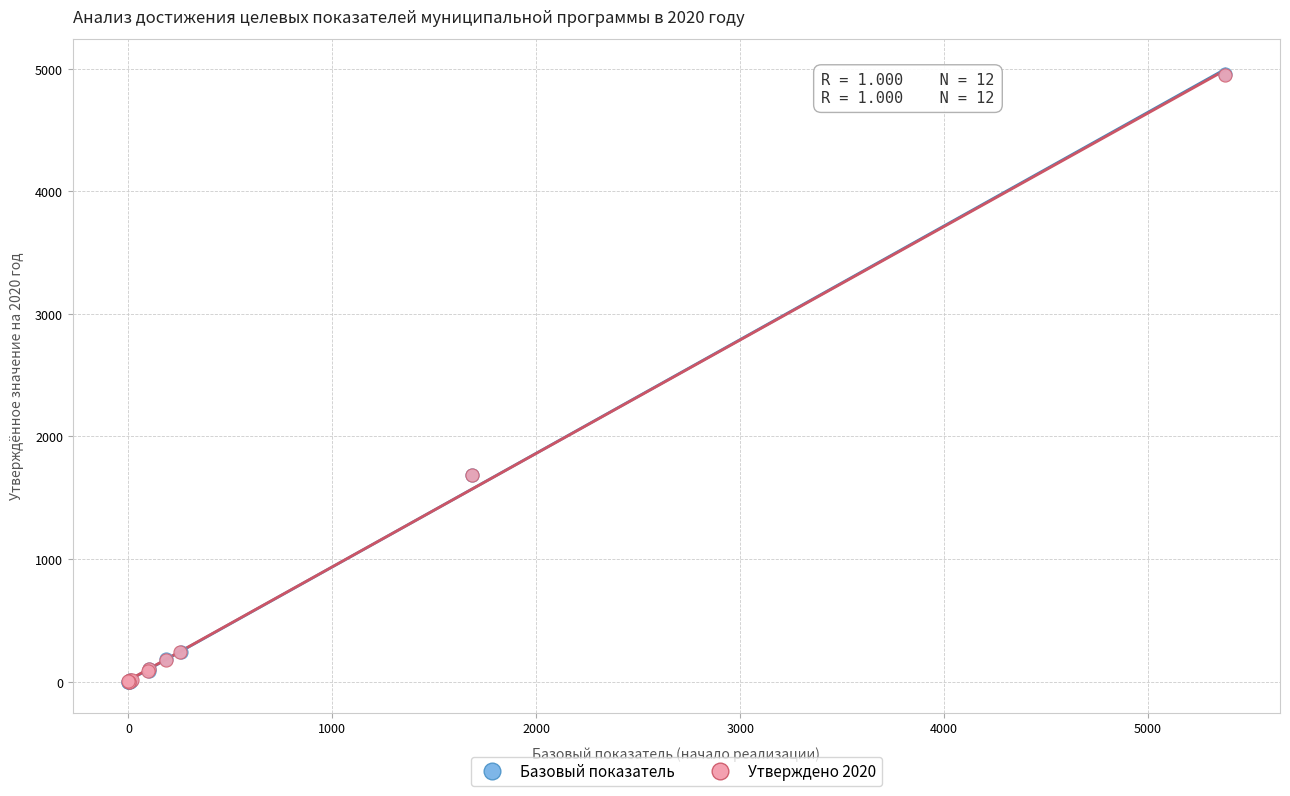

Which series has the widest spread of Y values?

Базовый показатель